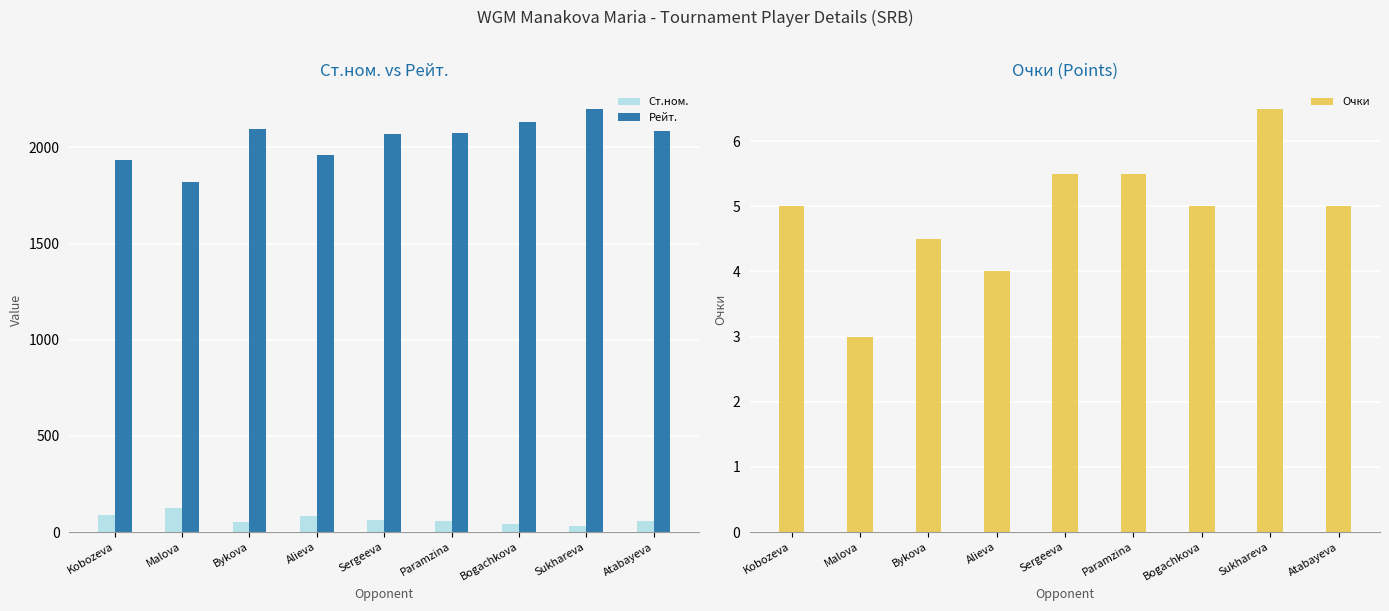

True or false: Ст.ном. has a value of 124.0 at Malova.

True